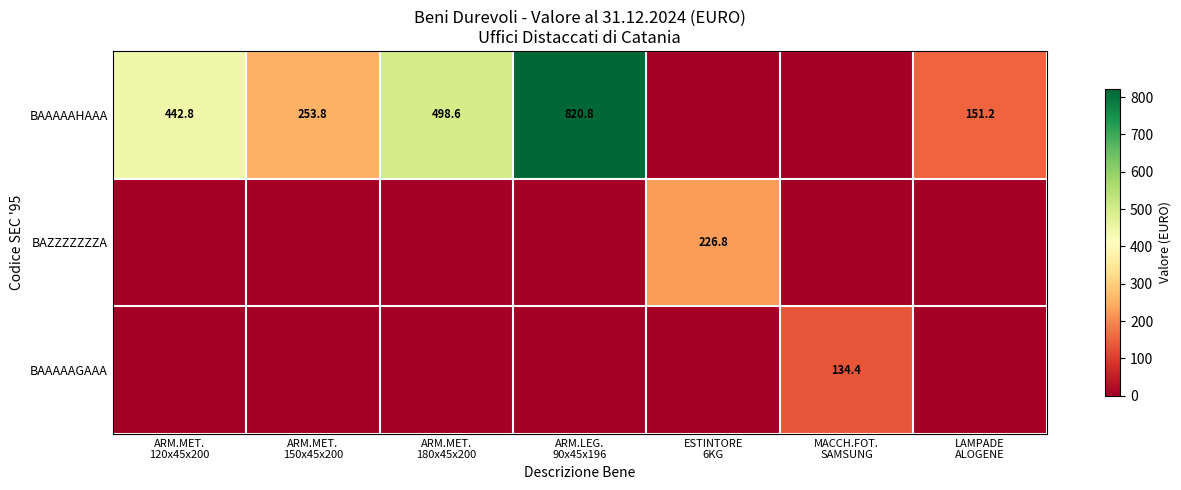

How many positive values does the BAAAAAHAAA series have?

5